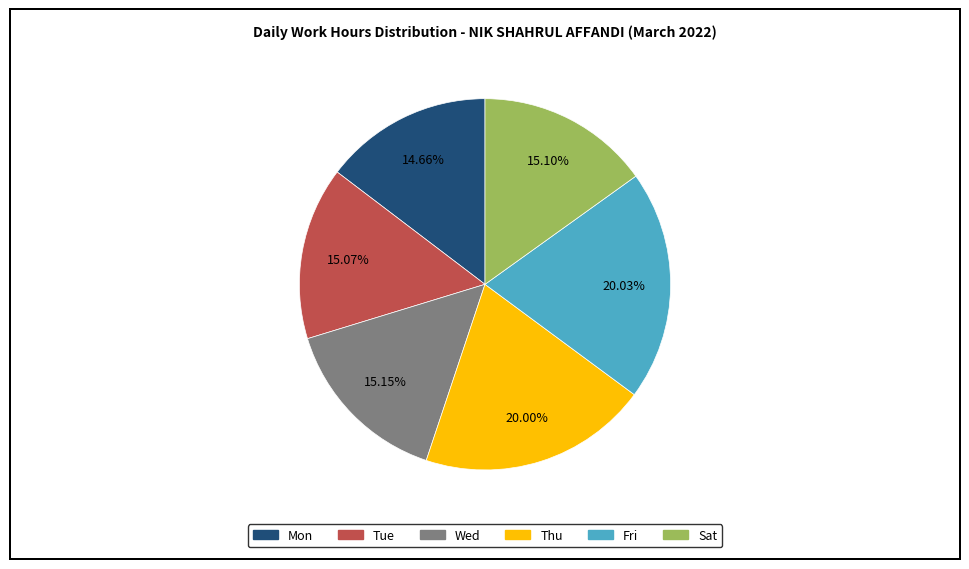

How many slices are in this pie chart?

6